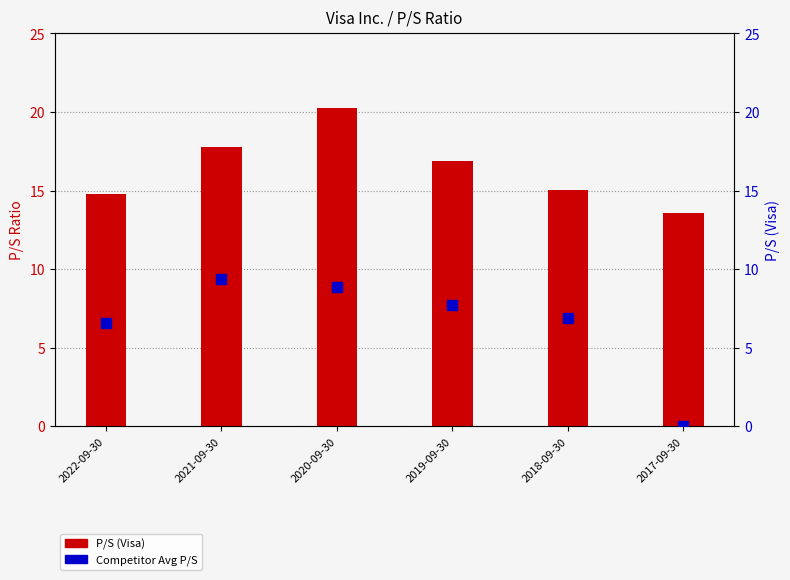

What is the total value across all series at 2020-09-30?

29.1